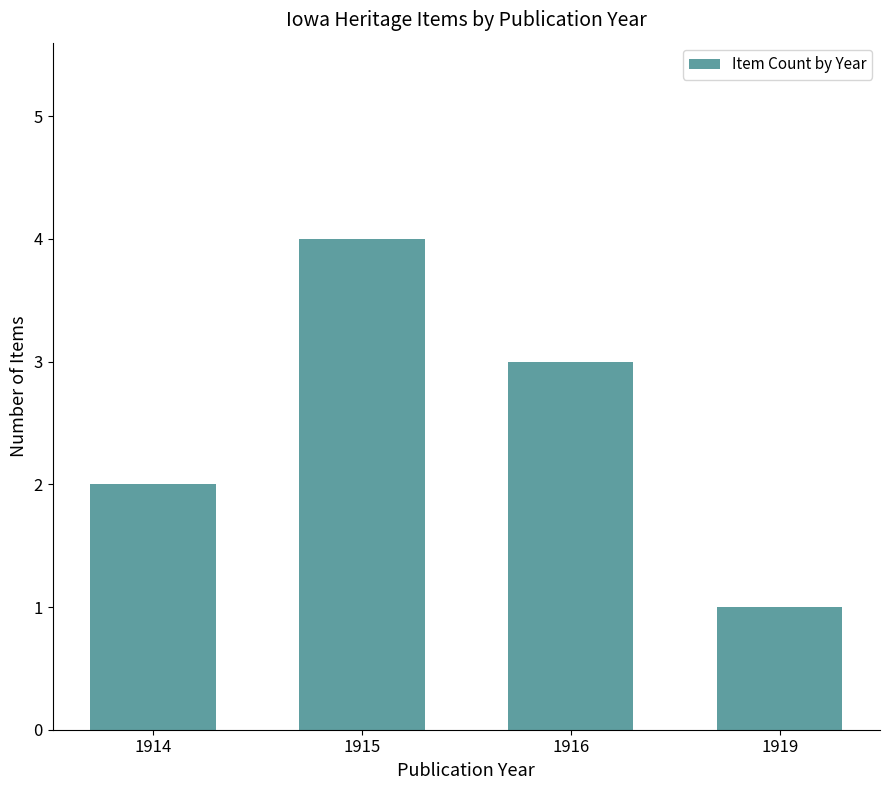

Reading left to right, extract all data points from this chart.

2	4	3	1